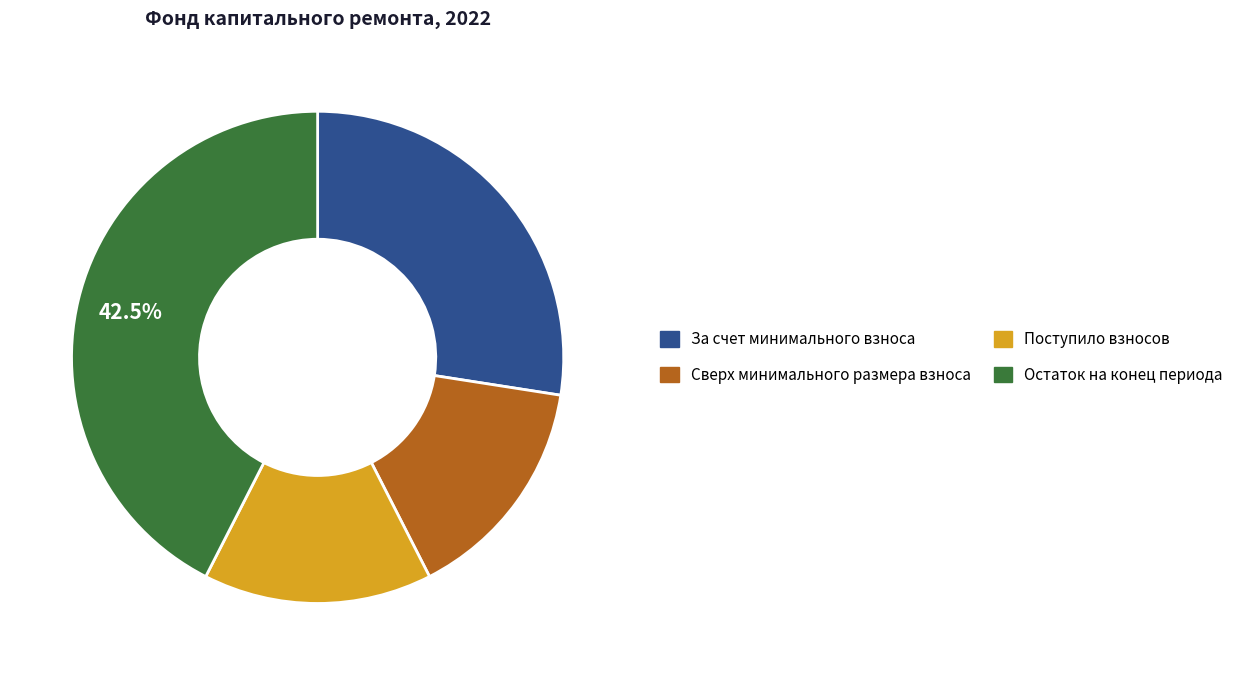

How many segments does this pie chart have?

4